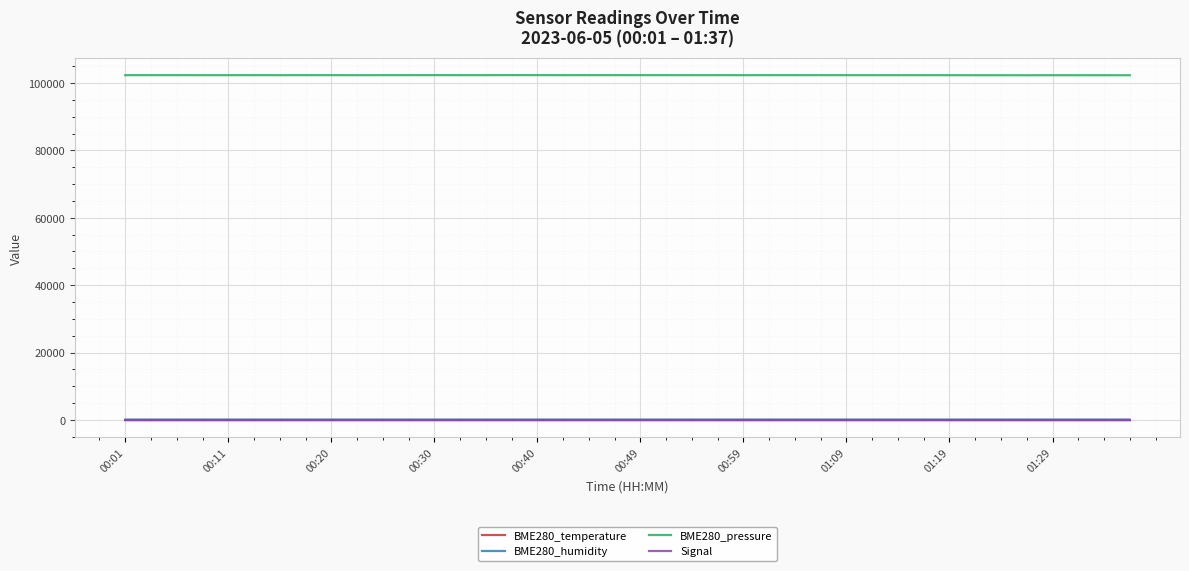

How many lines are shown in the chart?

4